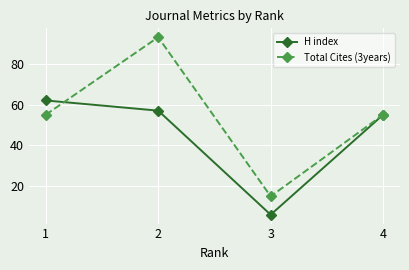

The value of Total Cites (3years) at 3 is 15. True or false?

True